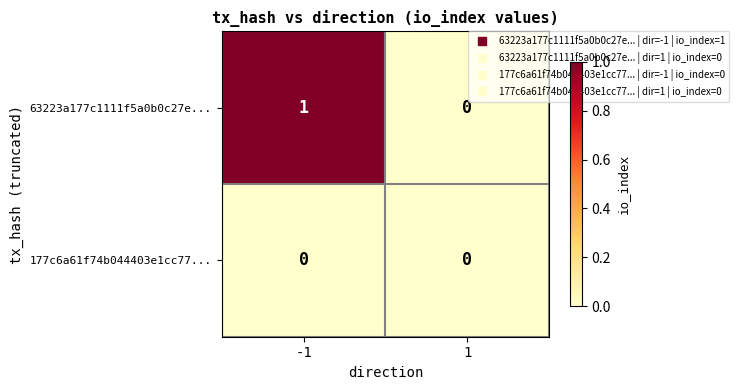

Reading left to right, what are all the values shown in this chart?

63223a177c1111f5a0b0c27e...: -1=1	1=0
177c6a61f74b044403e1cc77...: -1=0	1=0